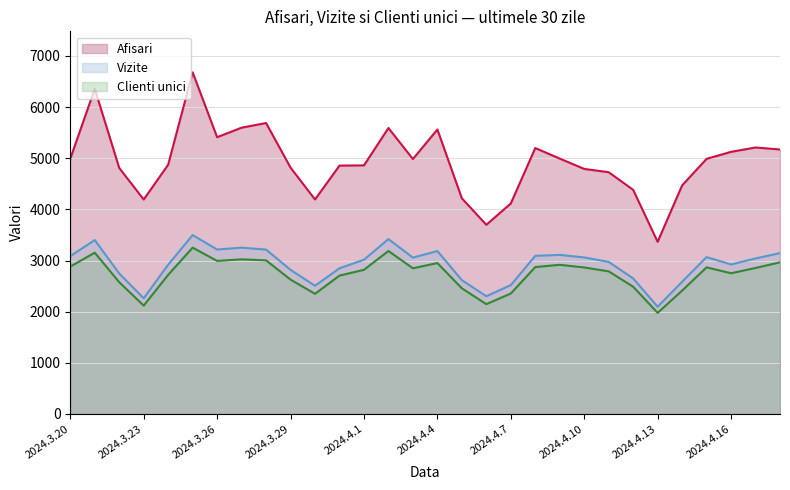

True or false: Vizite (line) and Clienti unici (line) intersect in this chart.

False